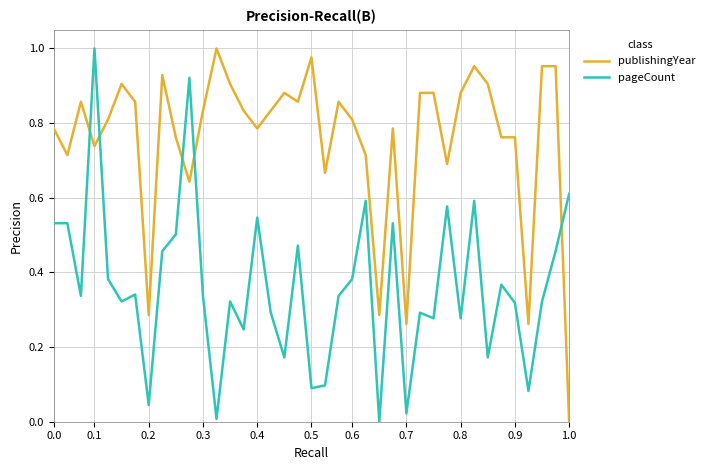

Which series has the largest total across all categories?

publishingYear